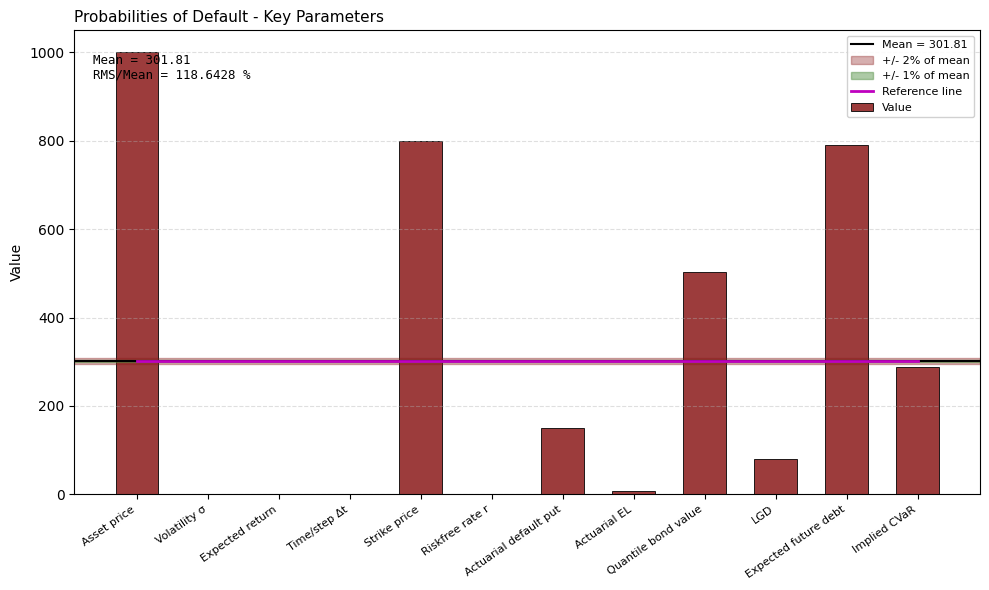

Are the bars horizontal?

No